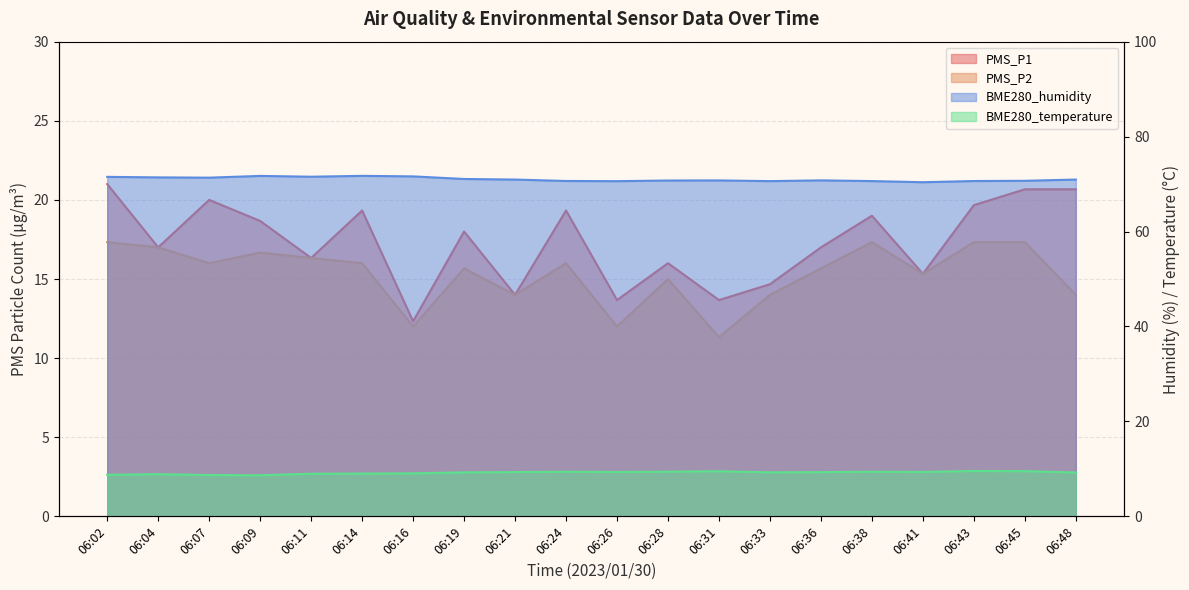

What is the sum of all BME280_temperature values?

184.0